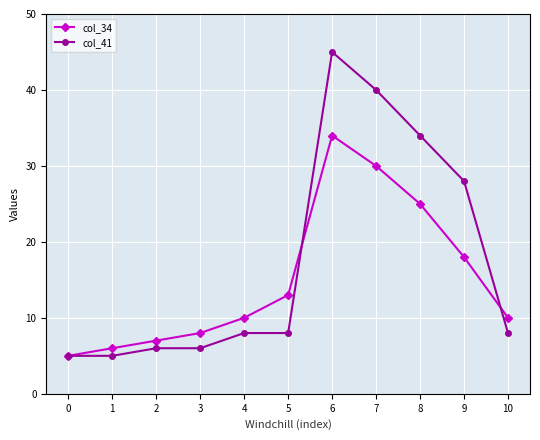

Between 3 and 8, which series saw the biggest shift?

col_41